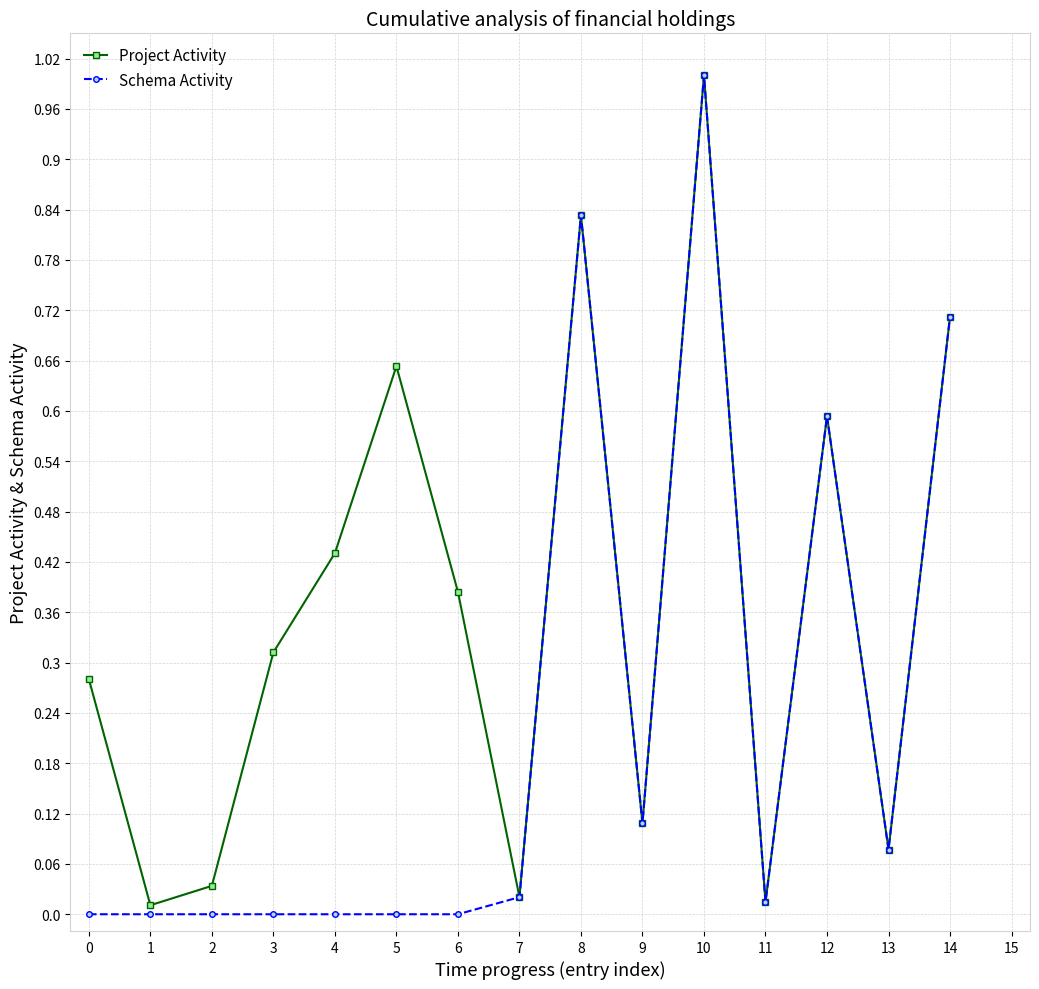

Where is the first local minimum for Project Activity?

1